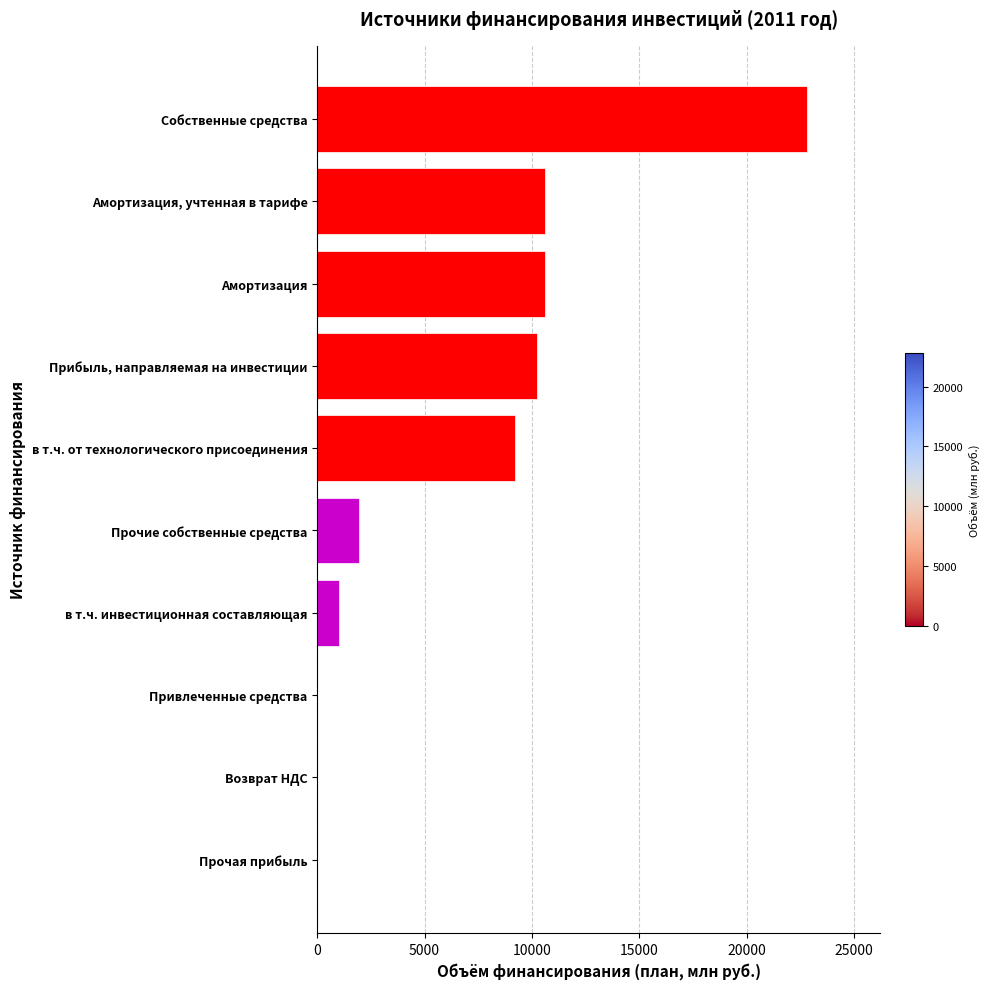

What value does the data have at в т.ч. инвестиционная составляющая?

1033.5